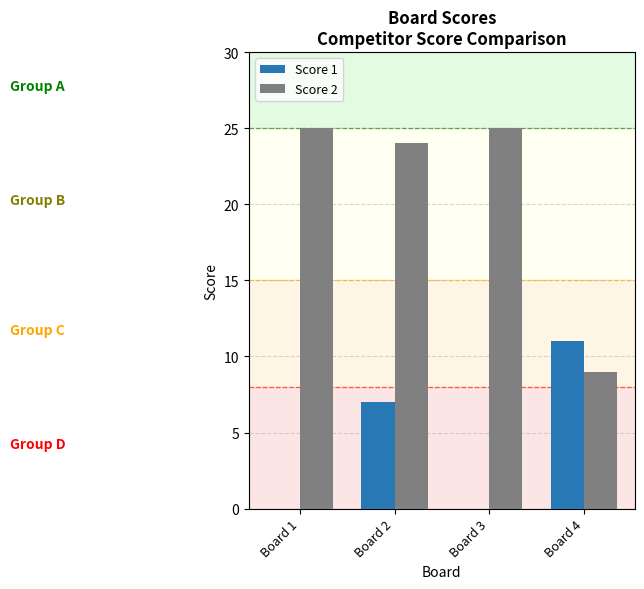

Reading left to right, extract all data points from this chart.

Score 1: 0	7	0	11
Score 2: 25	24	25	9